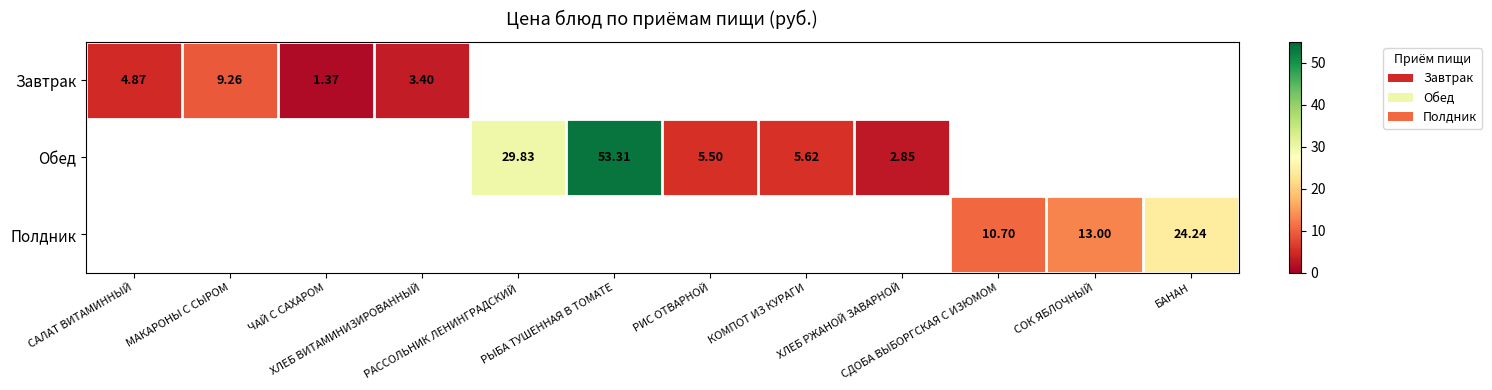

Where is Полдник nearest to the value 12?

СОК ЯБЛОЧНЫЙ